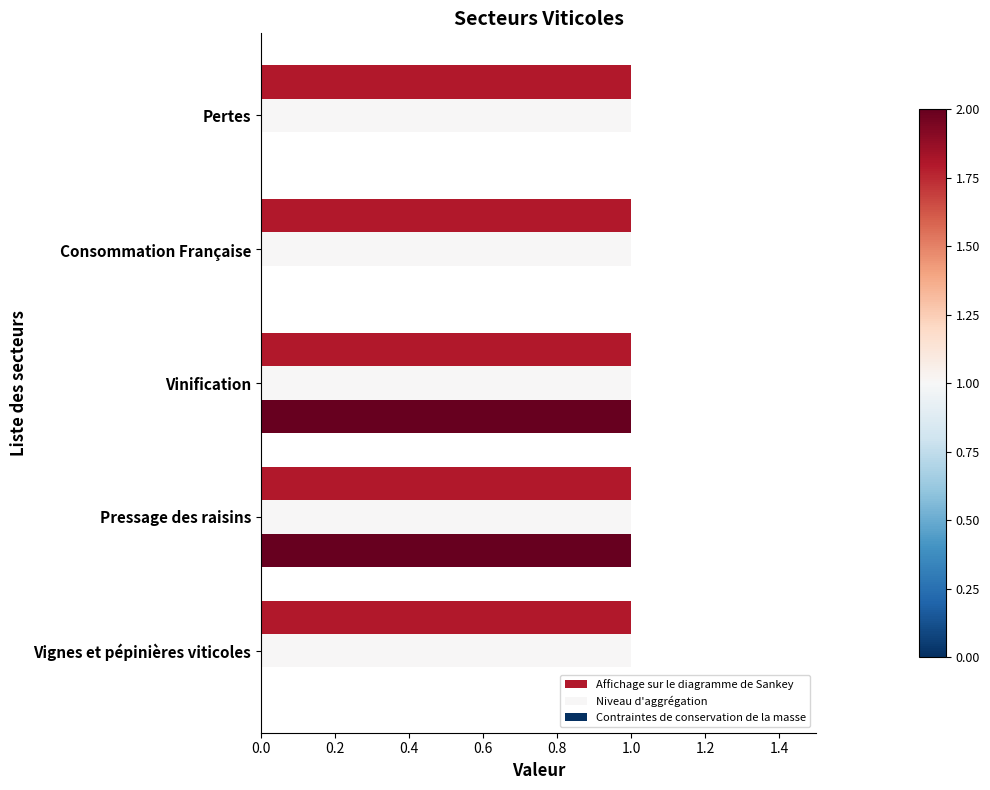

What are all the series names shown in the legend?

Affichage sur le diagramme de Sankey, Niveau d'aggrégation, Contraintes de conservation de la masse